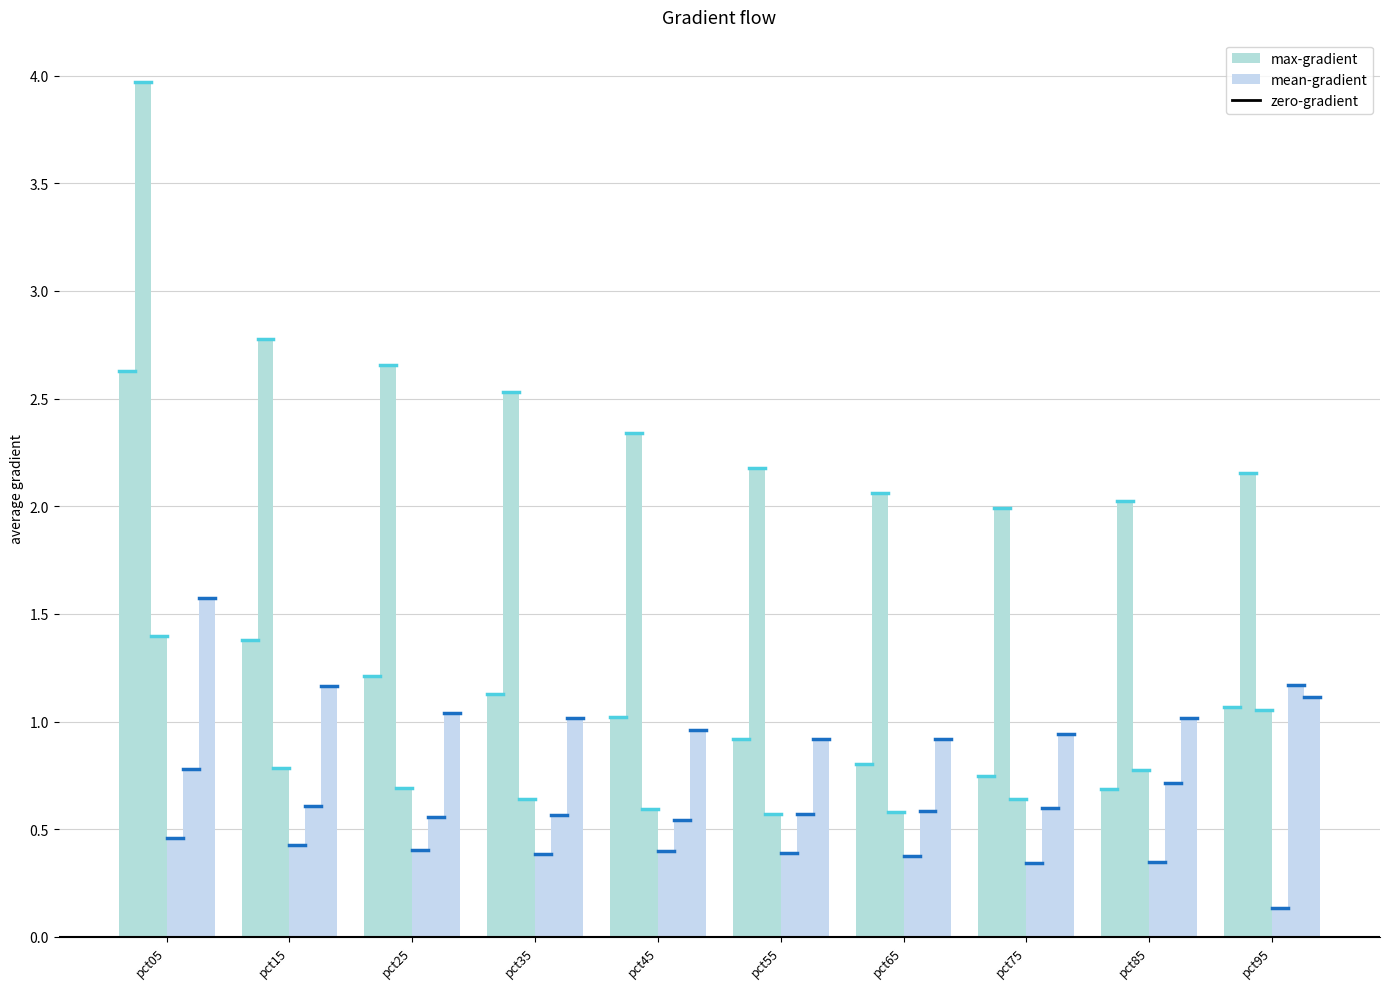

Is it true that Mar equals 0.3 at pct45?

False